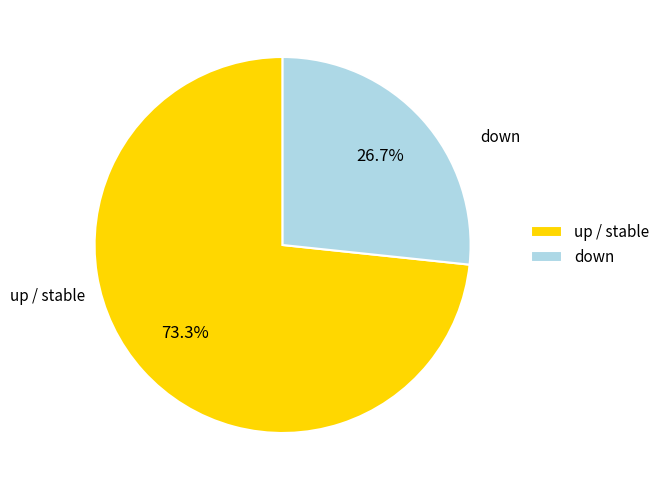

Which category accounts for the majority?

up / stable